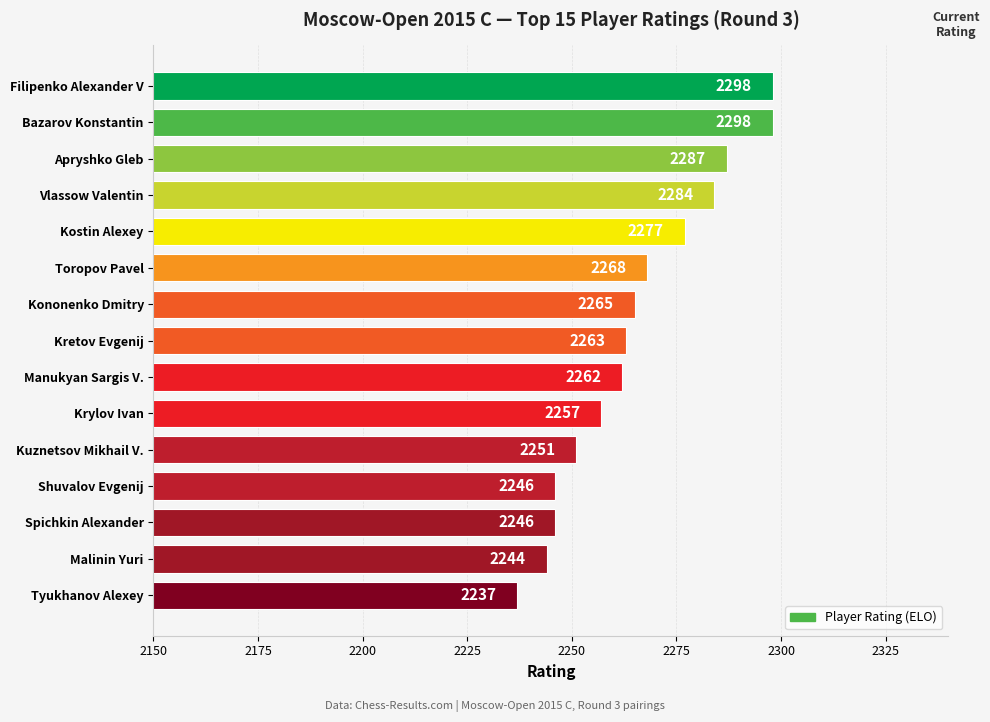

What position from the bottom is Kuznetsov Mikhail V.?

5